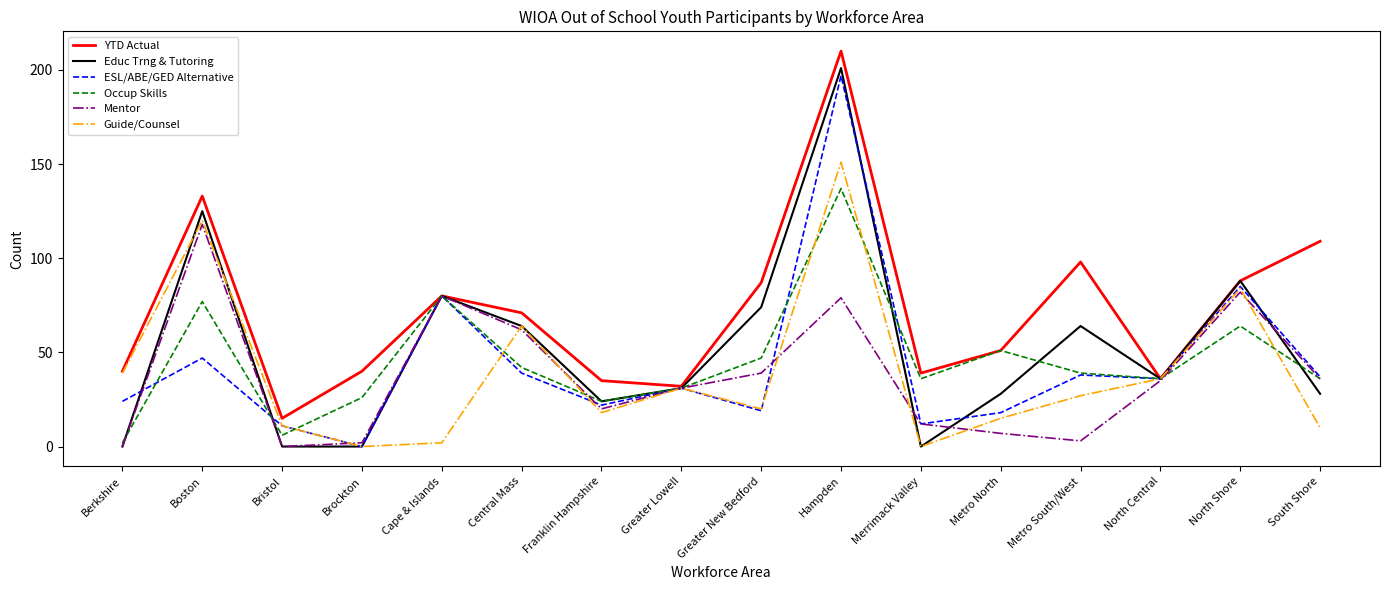

How many lines are shown in the chart?

6